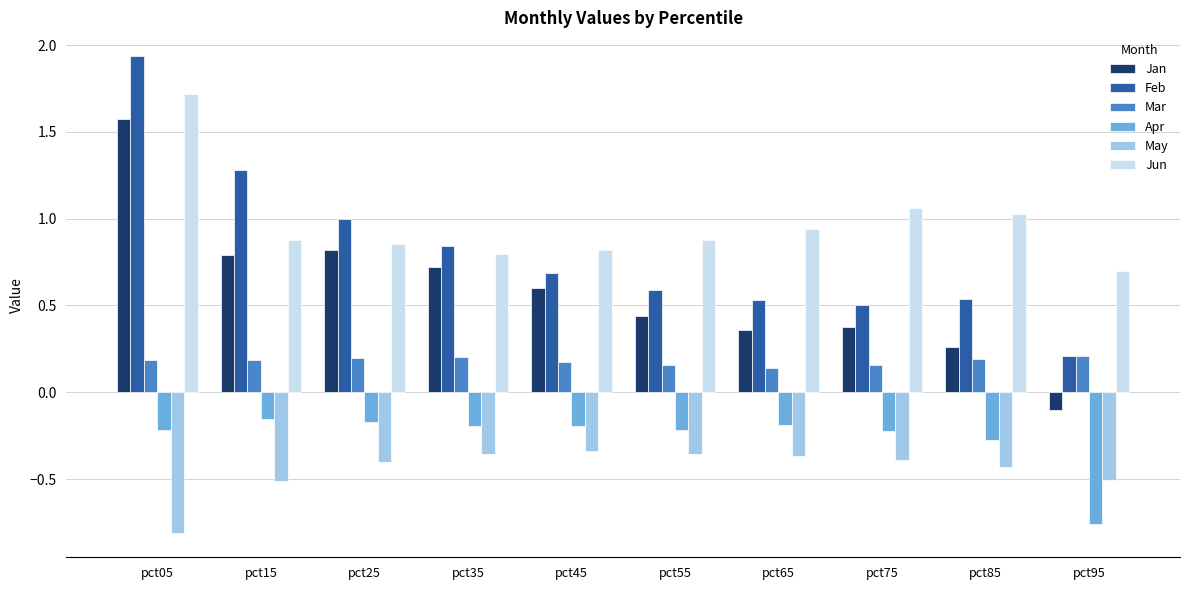

What is the maximum value for Jun?

1.7